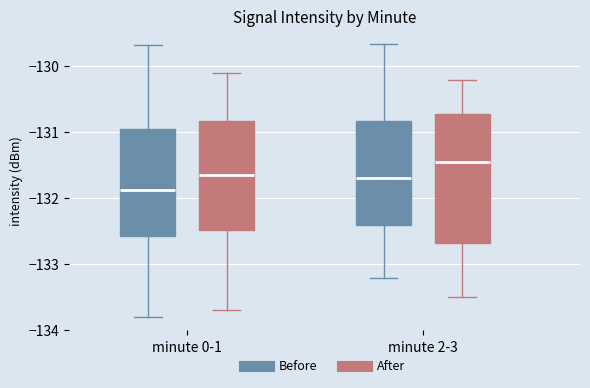

Which box has the highest median line?

minute 2-3 (After)